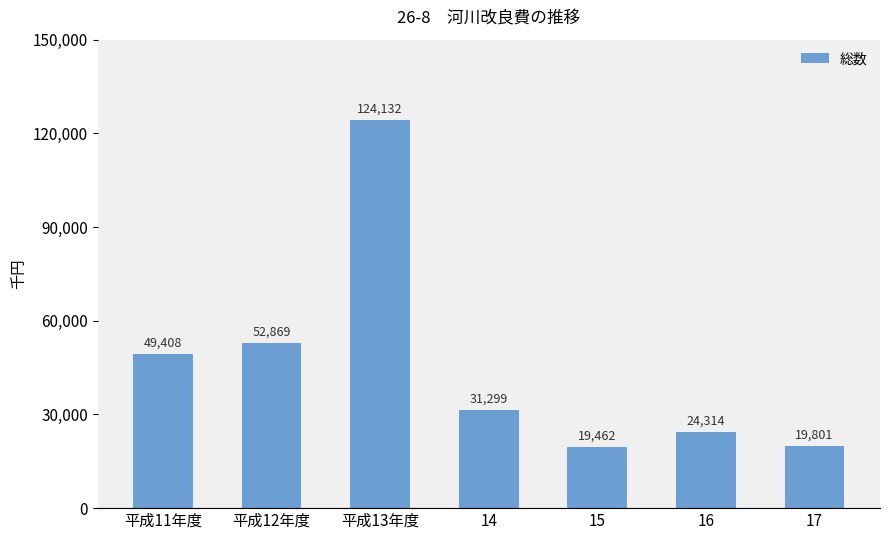

What is the difference between the second highest and second lowest values?

33068